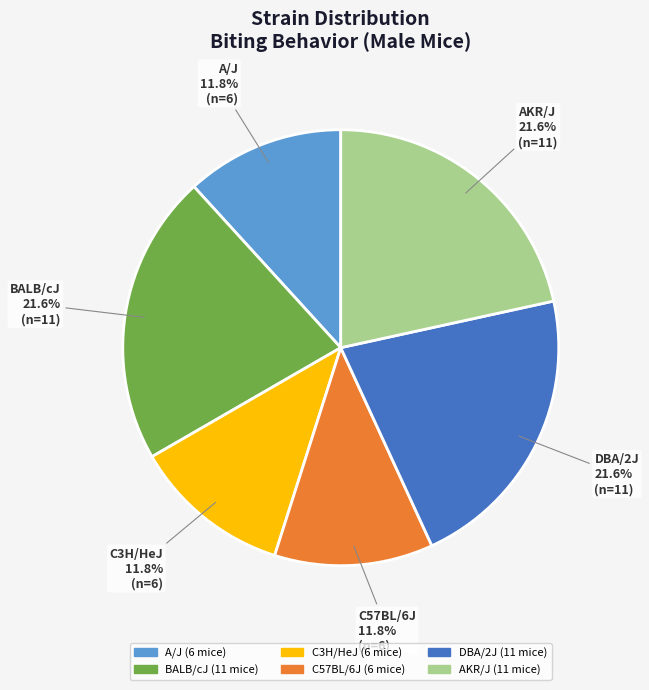

What is the ratio of the value at C3H/HeJ to the value at BALB/cJ?

0.5